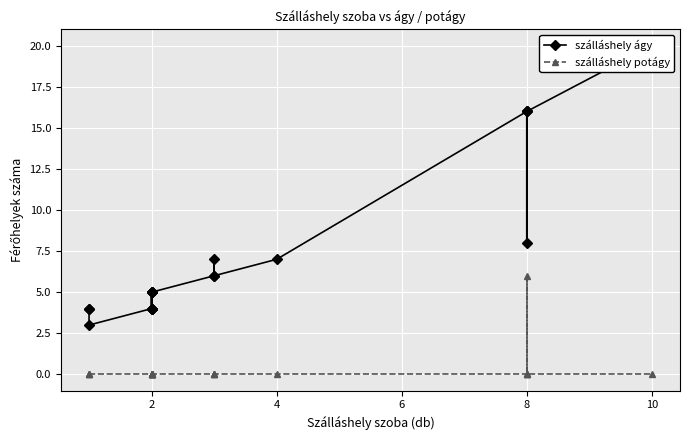

True or false: szálláshely potágy has more than 1 interior local peaks.

False